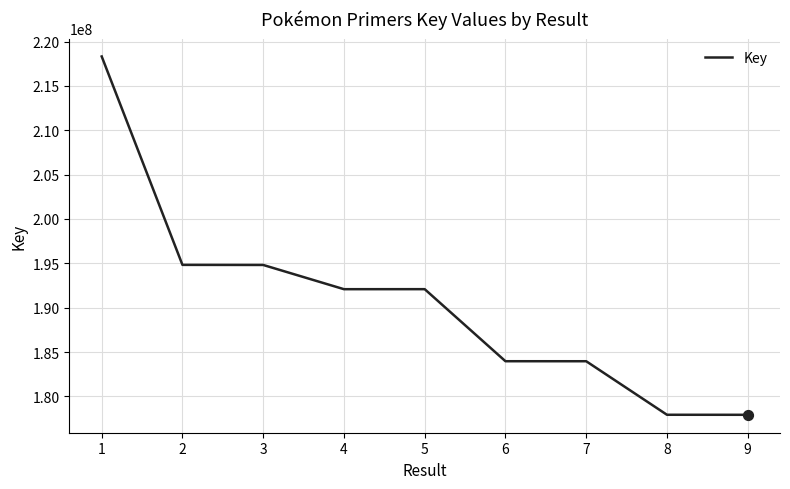

What is the change in value from 1 to 6?

-34365078